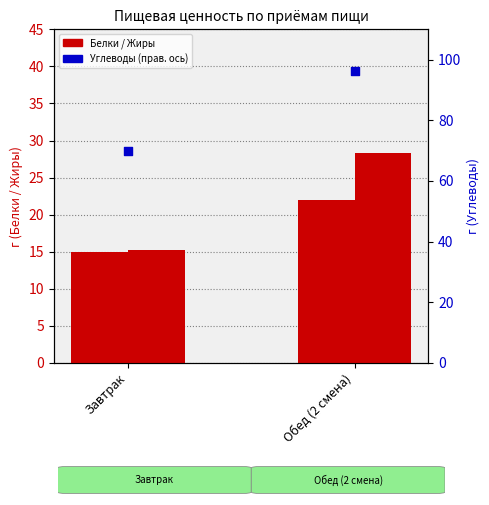

At how many categories does at least one series exceed 69?

2